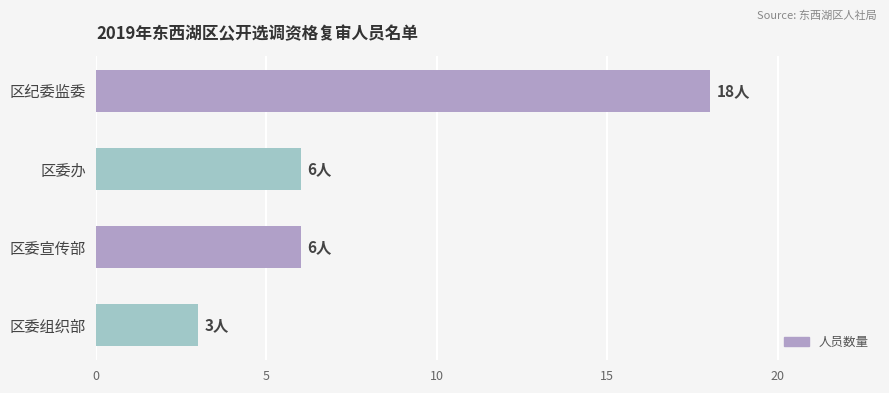

Between 区纪委监委 and 区委办, which is larger?

区纪委监委